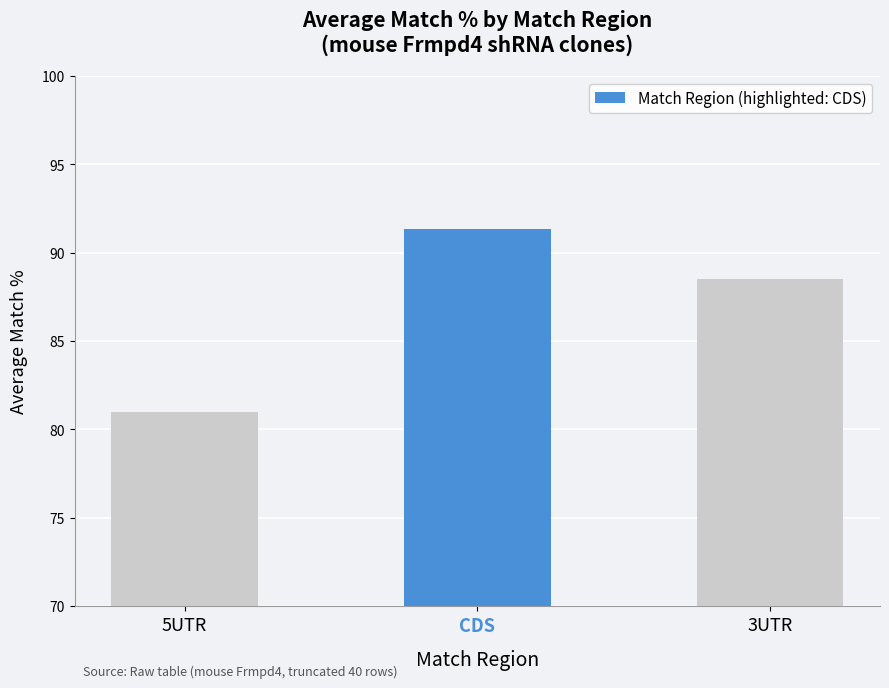

What is the sum of the values at 3UTR and 5UTR?

169.5